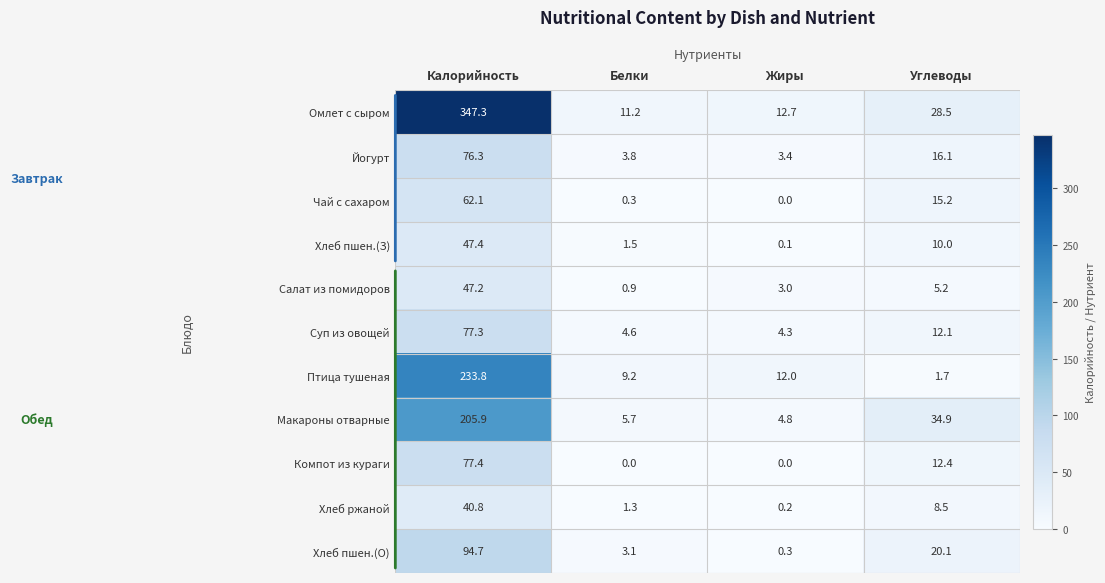

Which series has the largest total across all categories?

Омлет с сыром